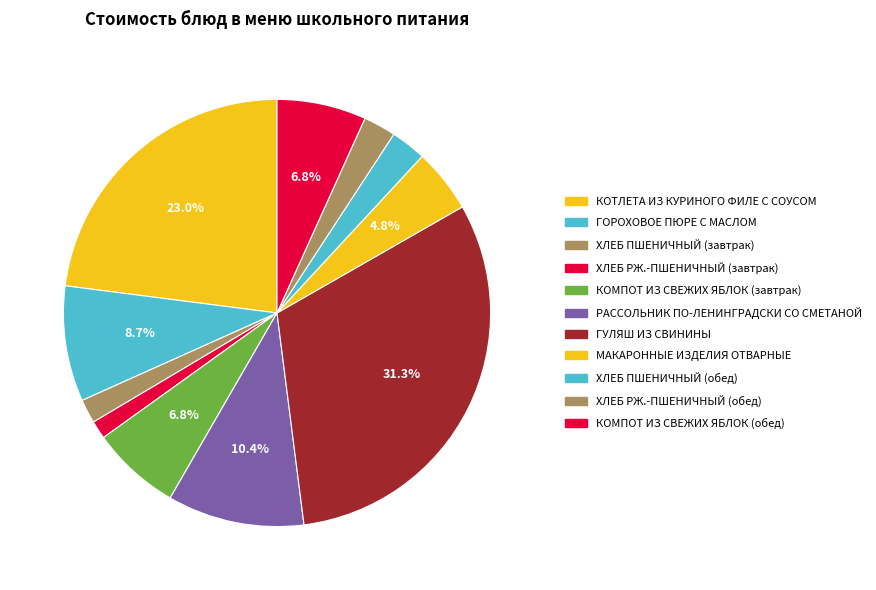

True or false: ГУЛЯШ ИЗ СВИНИНЫ accounts for 31% of the total.

True